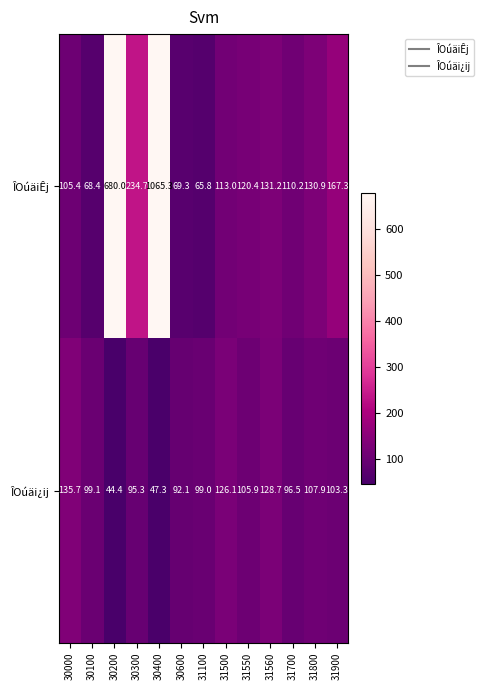

List the series in order of their peak value, lowest first.

ÎOúäi¿ij, ÎOúäiÊj